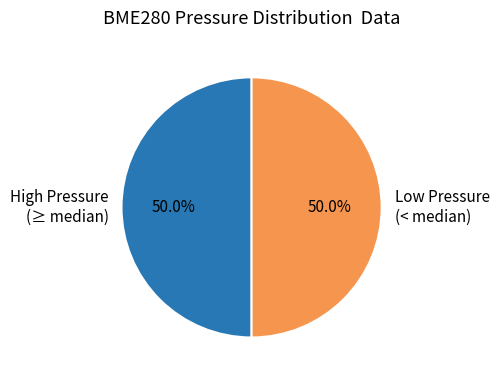

How much of the chart is everything except High Pressure (≥ median)?

50.0%